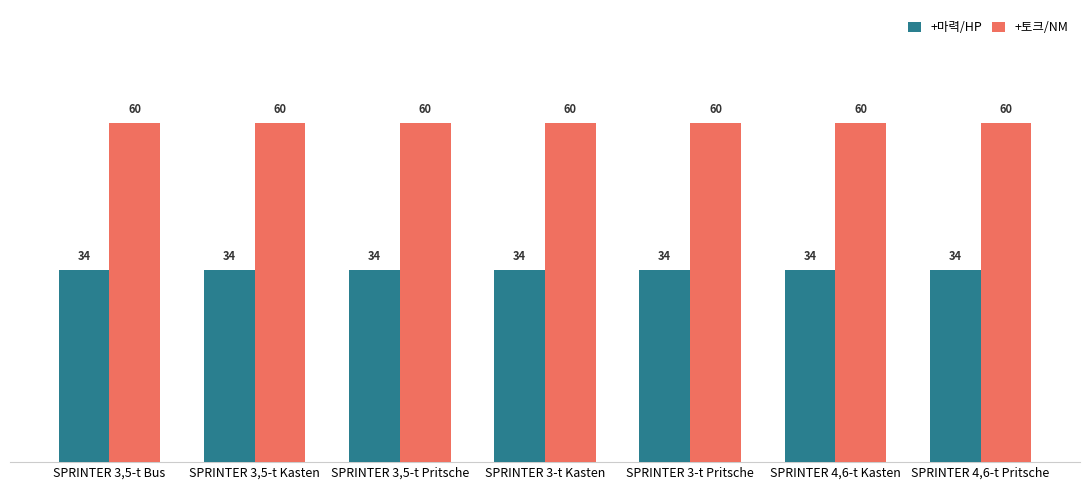

What value does the +마력/HP series have at SPRINTER 3-t Pritsche?

34